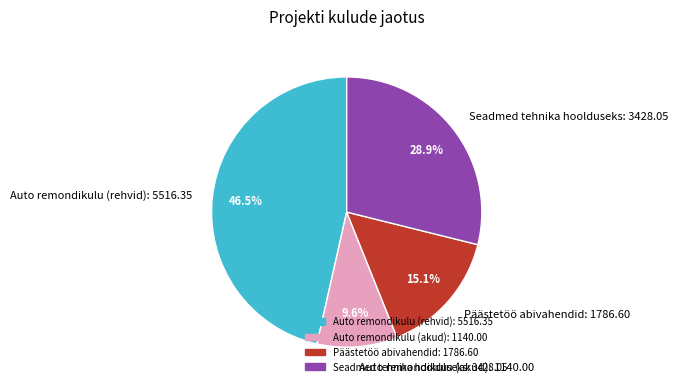

The Seadmed tehnika hoolduseks slice represents 29% of the pie. True or false?

True